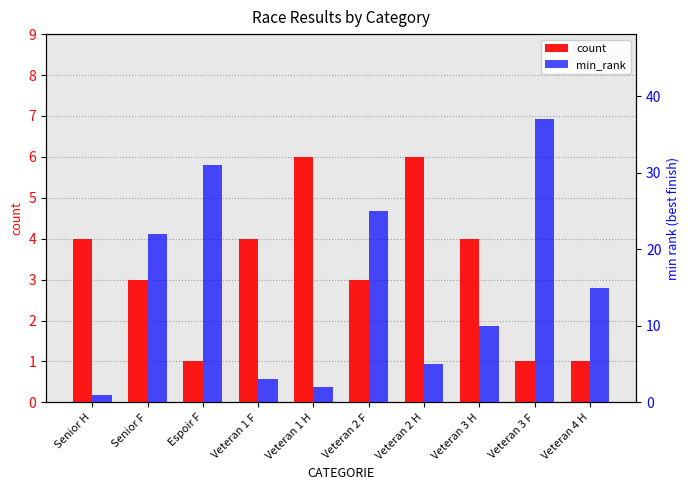

Reading right to left, transcribe all the data shown in this chart.

count: Veteran 4 H=1	Veteran 3 F=1	Veteran 3 H=4	Veteran 2 H=6	Veteran 2 F=3	Veteran 1 H=6	Veteran 1 F=4	Espoir F=1	Senior F=3	Senior H=4
min_rank: Veteran 4 H=15	Veteran 3 F=37	Veteran 3 H=10	Veteran 2 H=5	Veteran 2 F=25	Veteran 1 H=2	Veteran 1 F=3	Espoir F=31	Senior F=22	Senior H=1